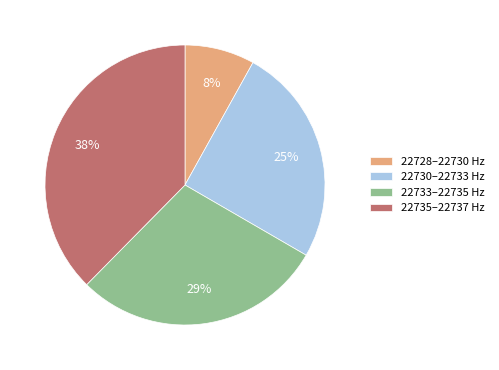

Rank the categories by value from highest to lowest.

22735–22737 Hz, 22733–22735 Hz, 22730–22733 Hz, 22728–22730 Hz